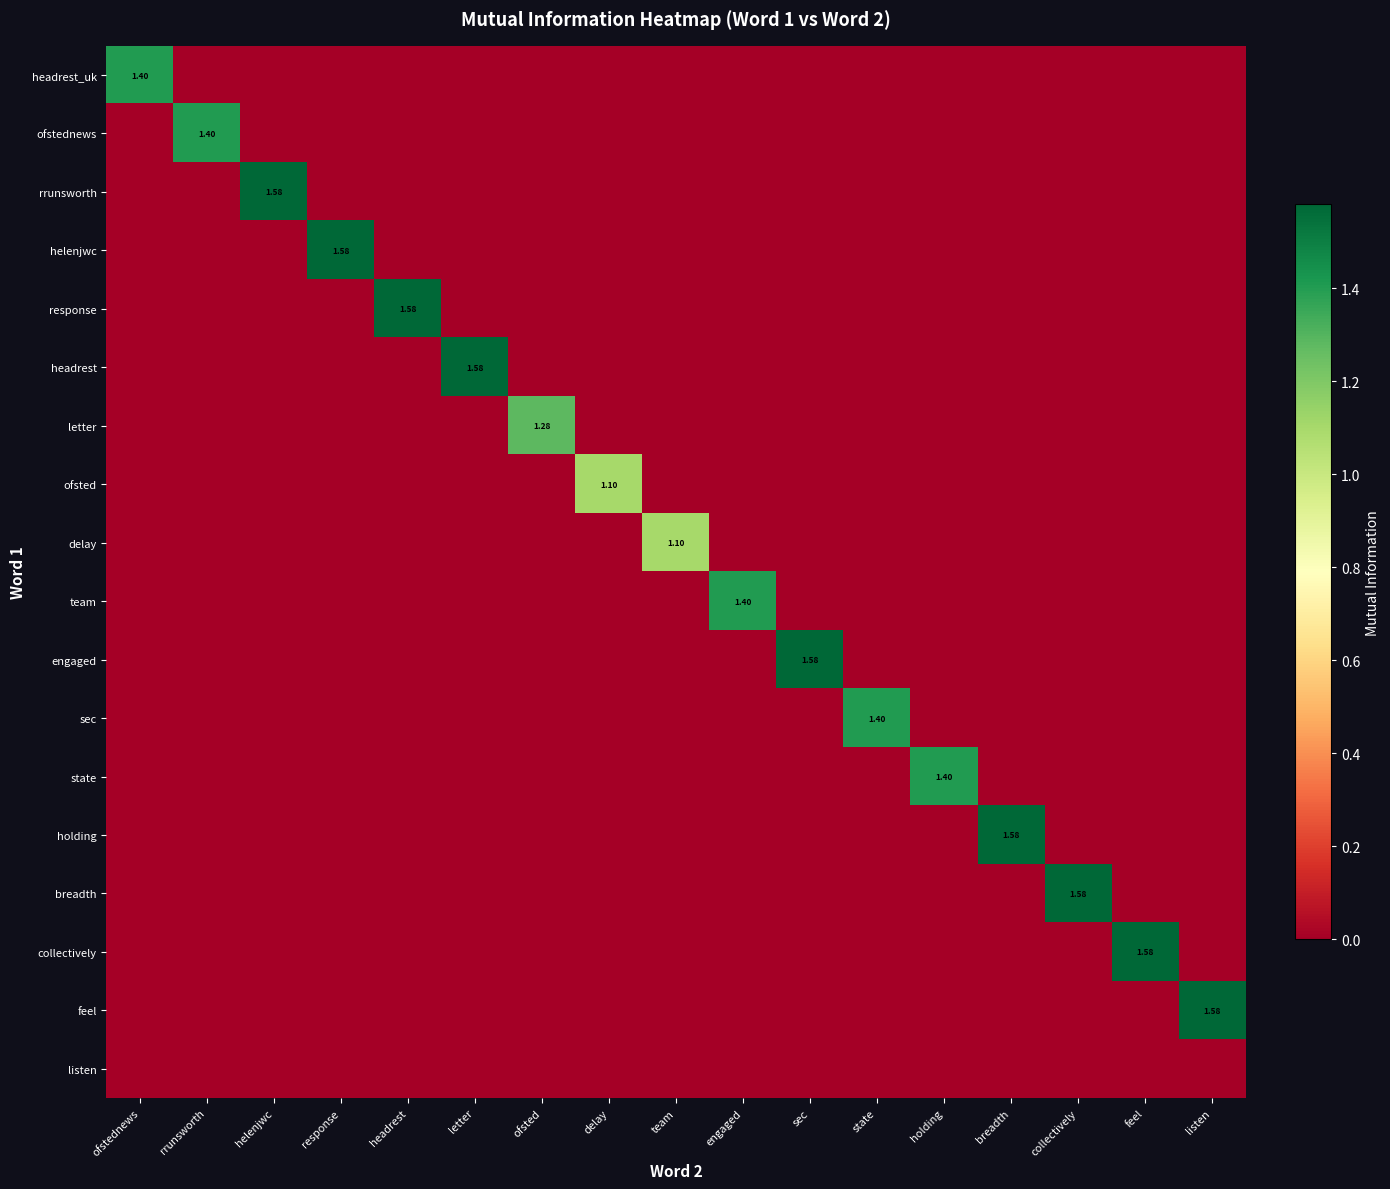

How many values in feel are above zero?

1